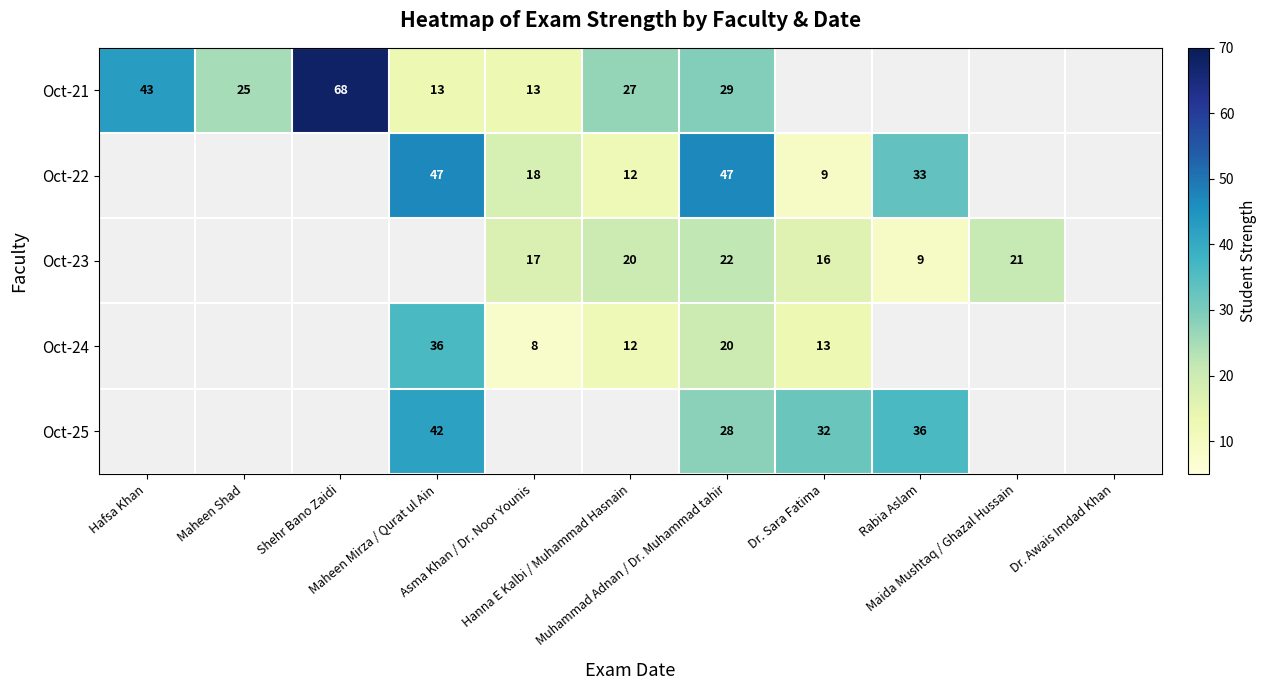

At which category is the sum across all series the highest?

Muhammad Adnan / Dr. Muhammad tahir